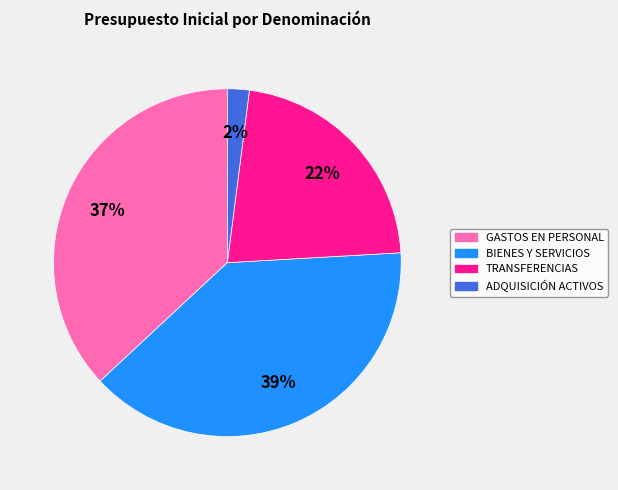

To the nearest percent, what is the difference between the largest and smallest slice percentages?

37%